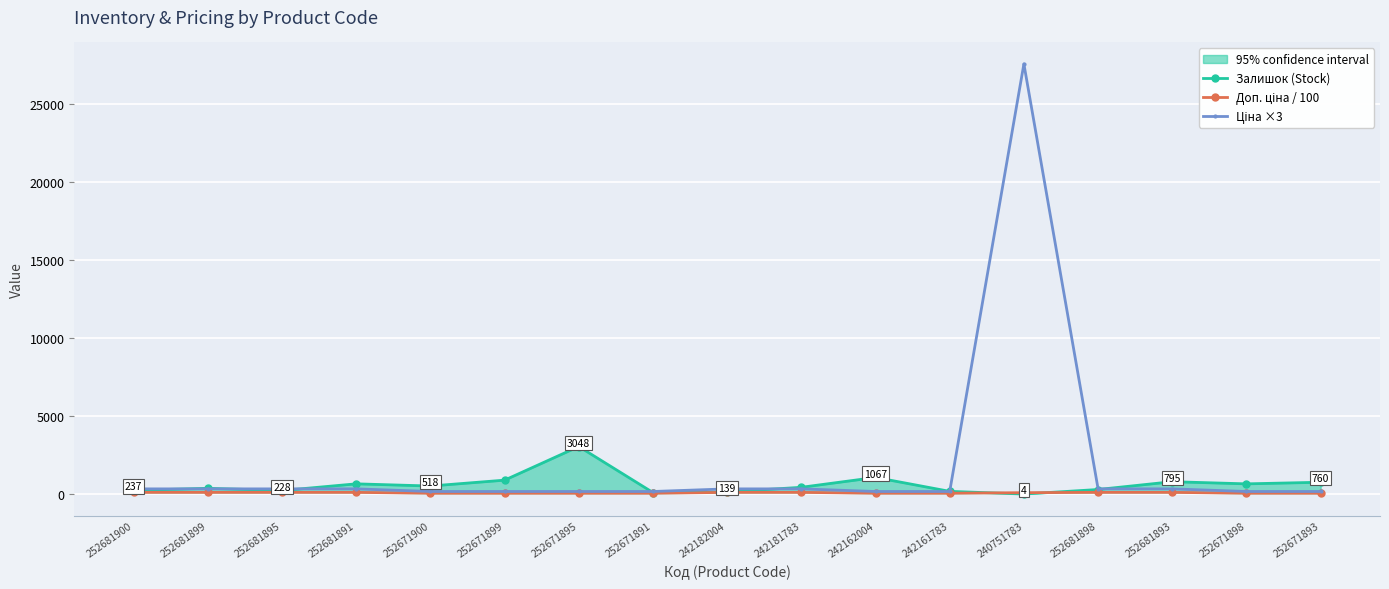

In Ціна ×3, how many points are higher than both neighbors (excluding endpoints)?

1